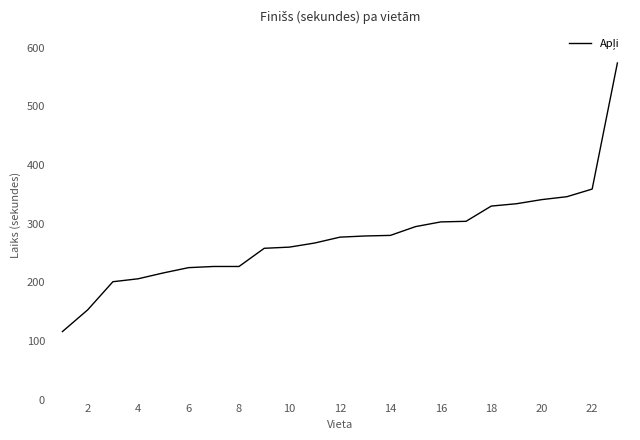

What is the smallest value displayed?

116